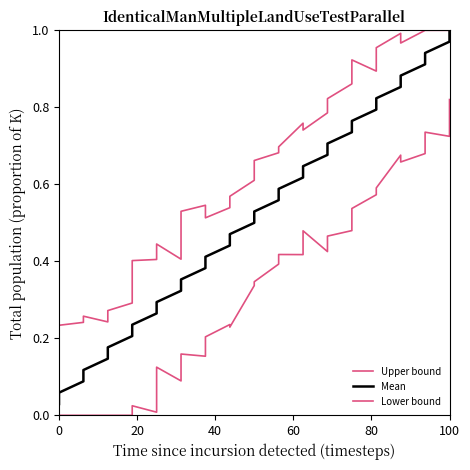

Which series has the largest range (max minus min)?

Mean